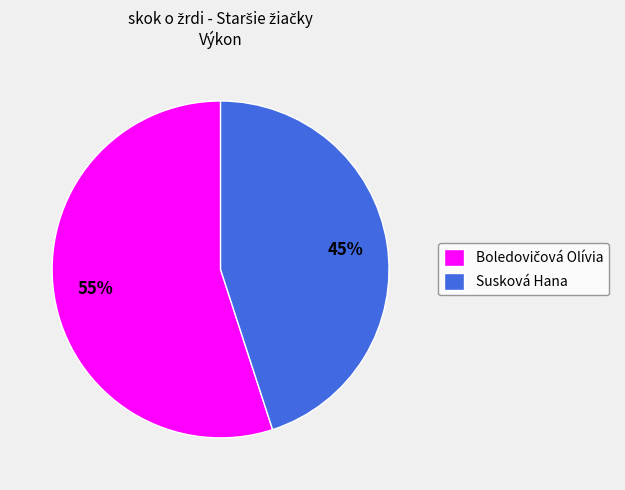

Which slice is the smallest?

Susková Hana